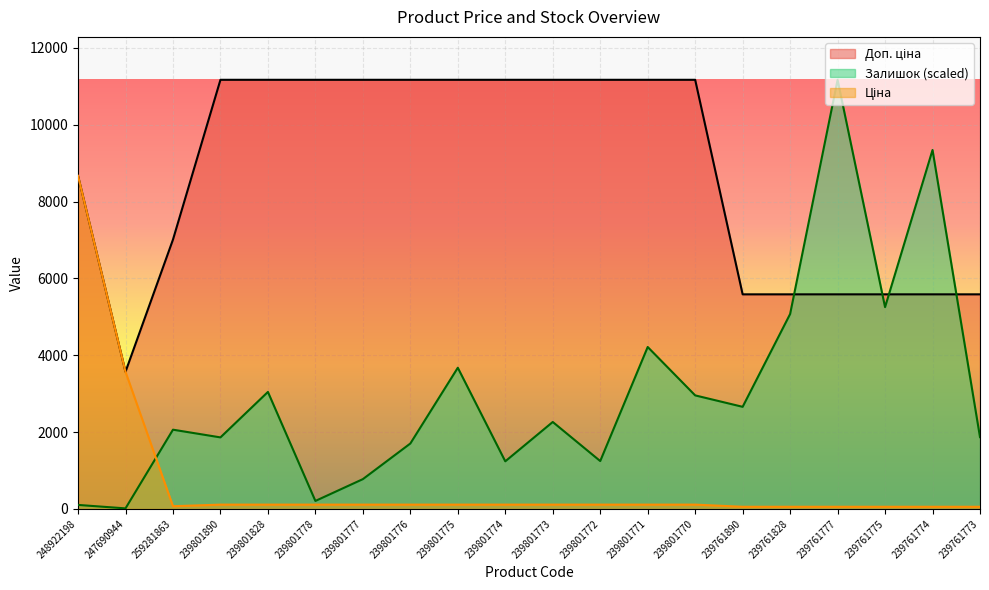

True or false: Залишок has more than 2 interior local peaks.

True